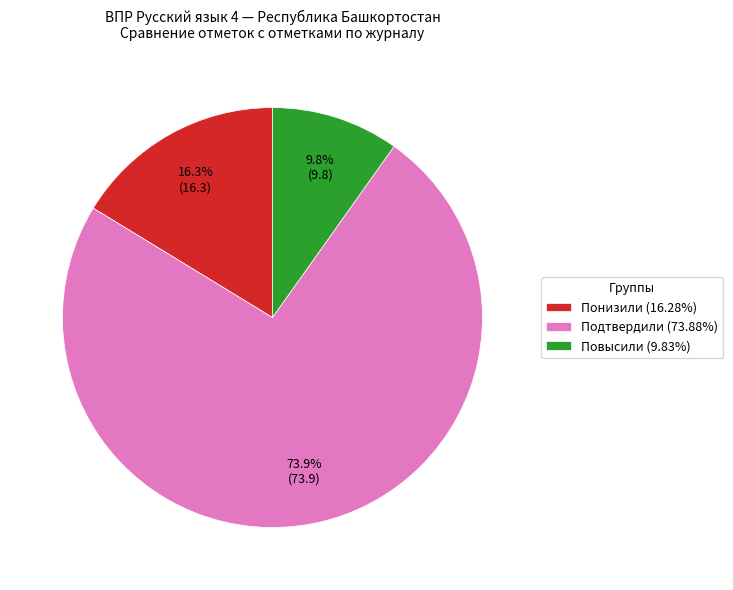

The Повысили slice represents 15% of the pie. True or false?

False